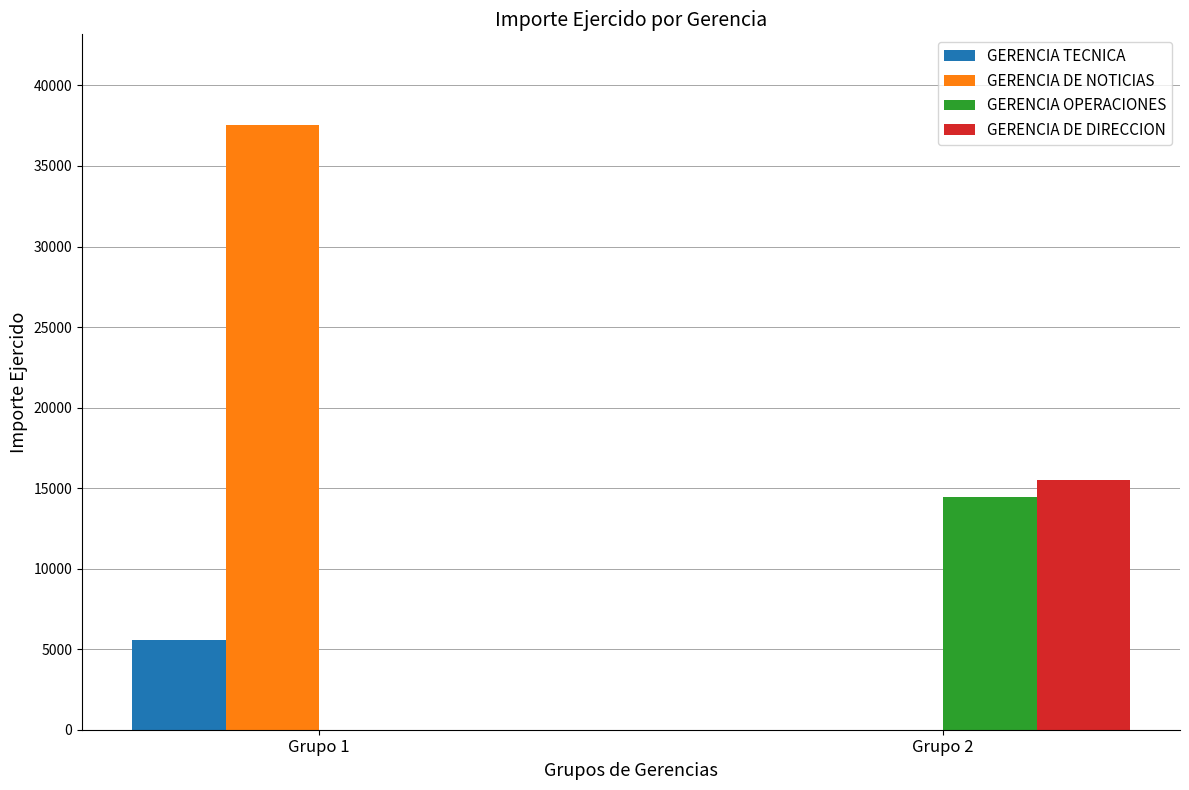

True or false: GERENCIA DE NOTICIAS has a value of 13456 at Grupo 1.

False